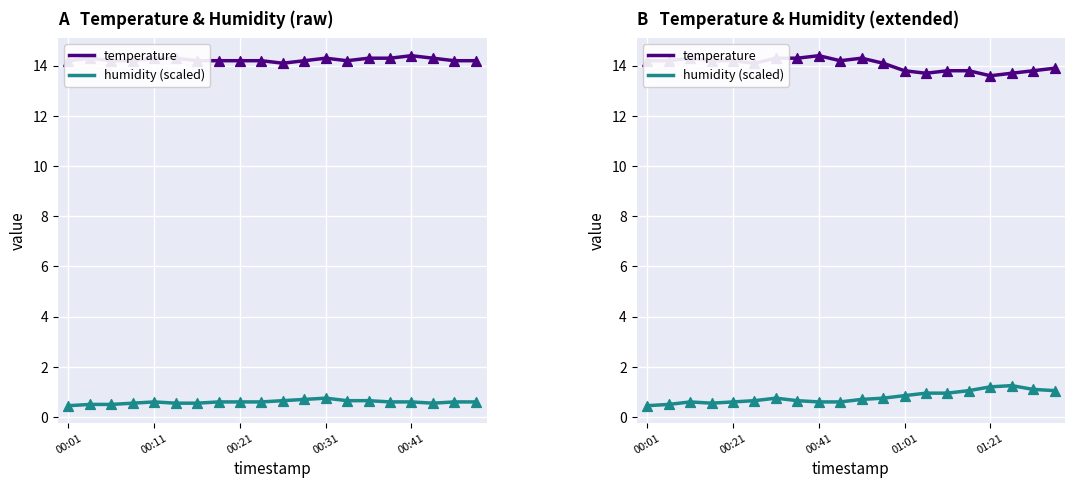

Is the value of temperature at 13 greater than the value of humidity (scaled) at 00:01?

Yes